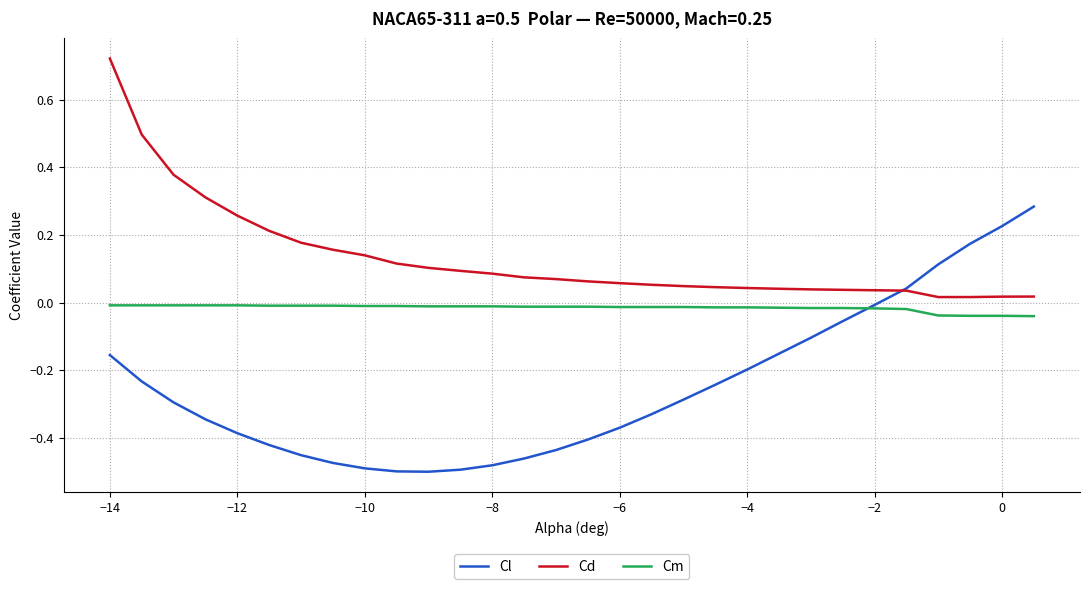

Does the chart display data point markers on the line(s)?

No